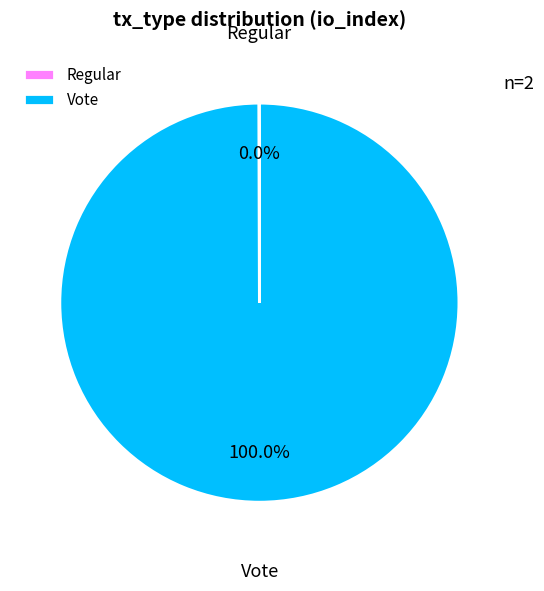

Which category accounts for the majority?

Vote